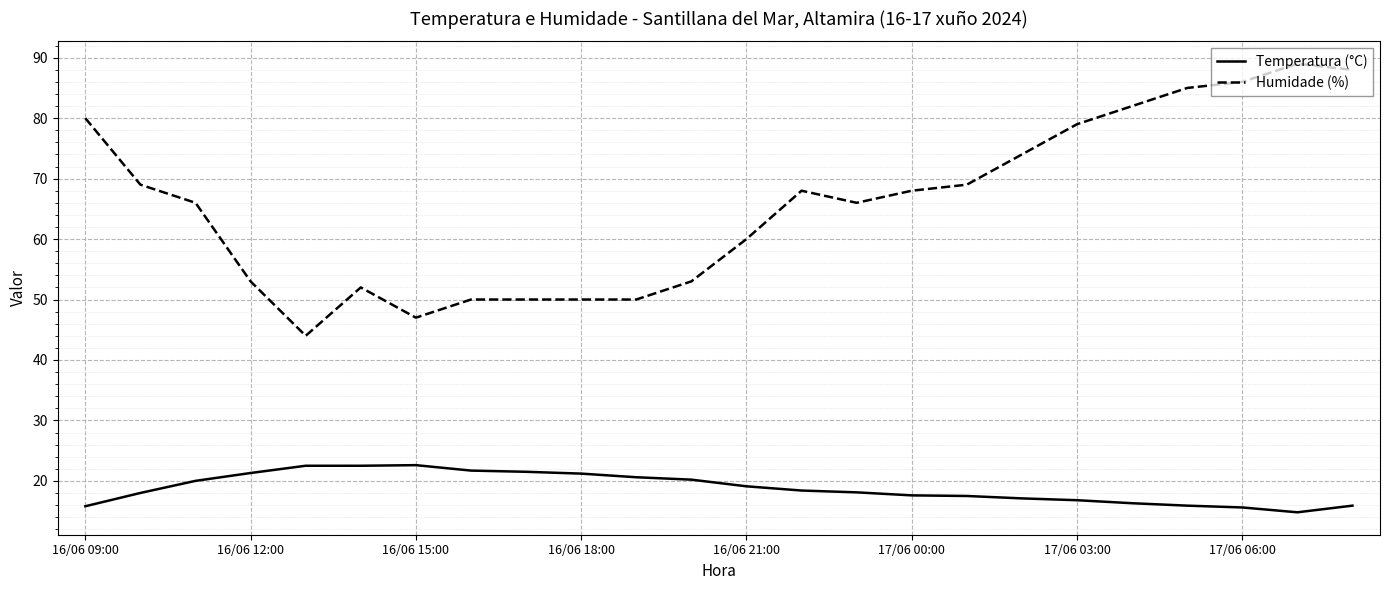

True or false: Temperatura (°C) and Humidade (%) intersect in this chart.

False